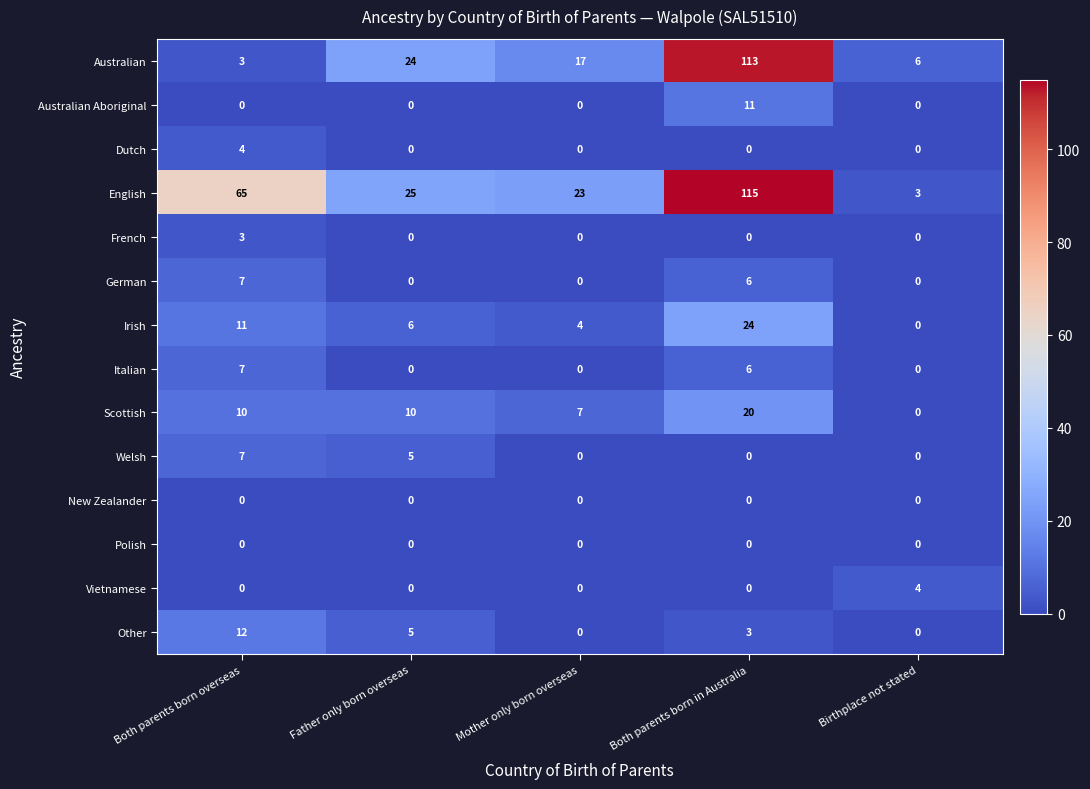

What is the total value across all series at Mother only born overseas?

51